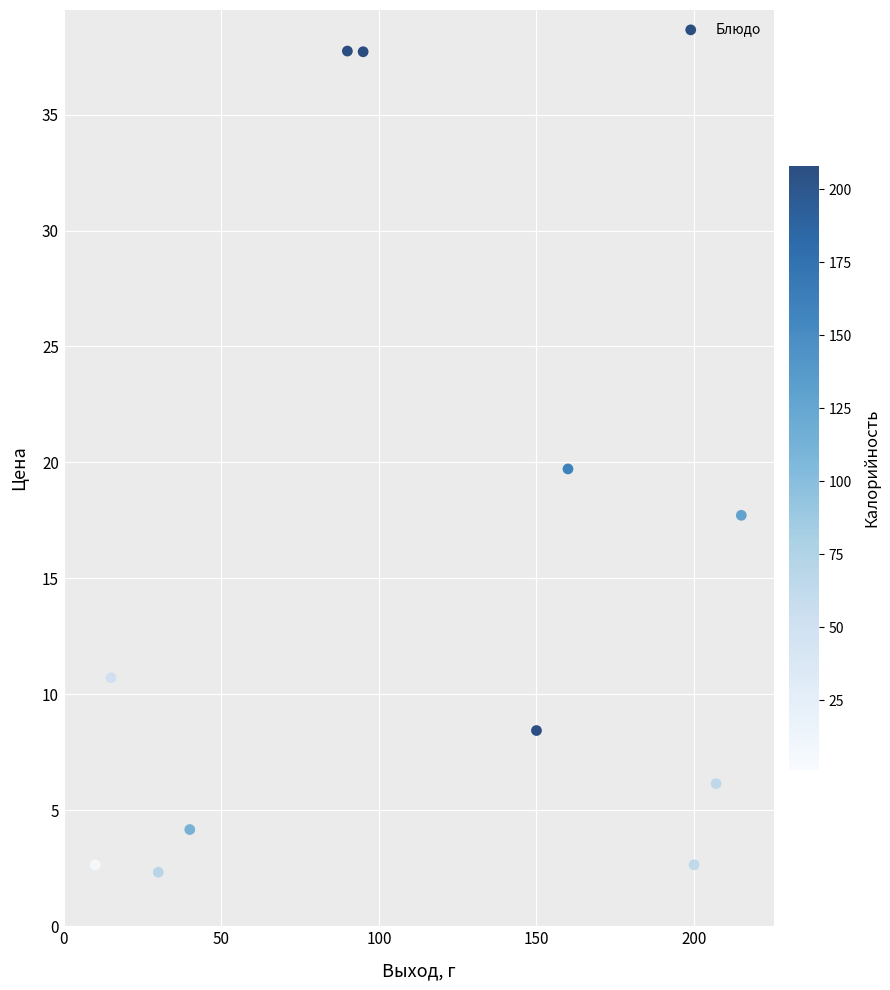

What is the average X value?

110.2